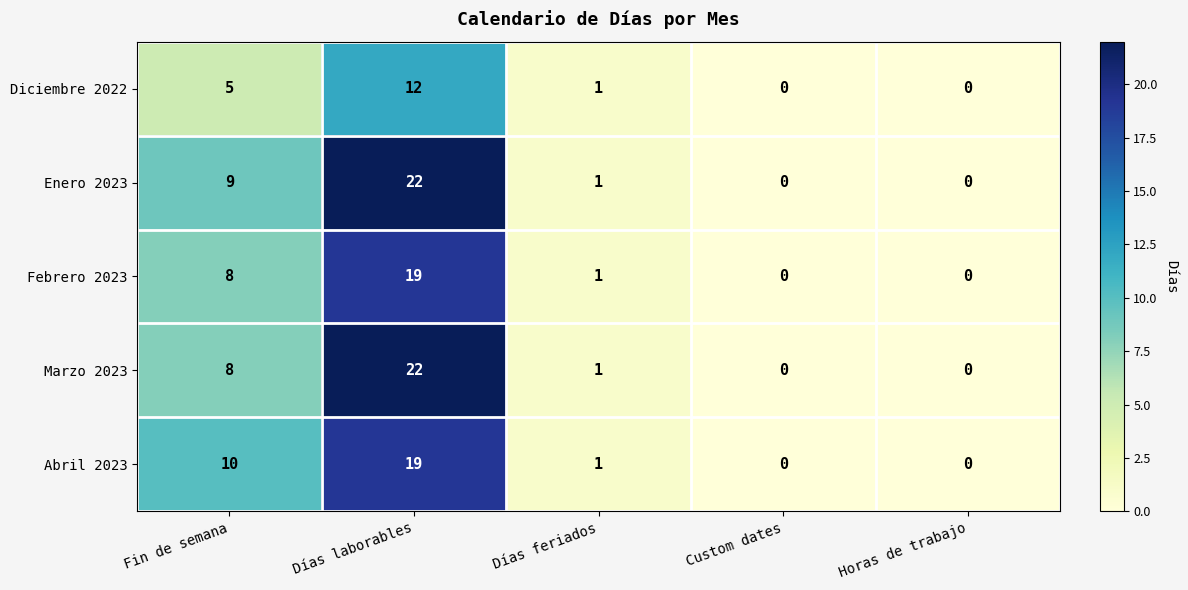

Reading left to right, extract all data points from this chart.

Diciembre 2022: Fin de semana=5	Días laborables=12	Días feriados=1	Custom dates=0	Horas de trabajo=0
Enero 2023: Fin de semana=9	Días laborables=22	Días feriados=1	Custom dates=0	Horas de trabajo=0
Febrero 2023: Fin de semana=8	Días laborables=19	Días feriados=1	Custom dates=0	Horas de trabajo=0
Marzo 2023: Fin de semana=8	Días laborables=22	Días feriados=1	Custom dates=0	Horas de trabajo=0
Abril 2023: Fin de semana=10	Días laborables=19	Días feriados=1	Custom dates=0	Horas de trabajo=0